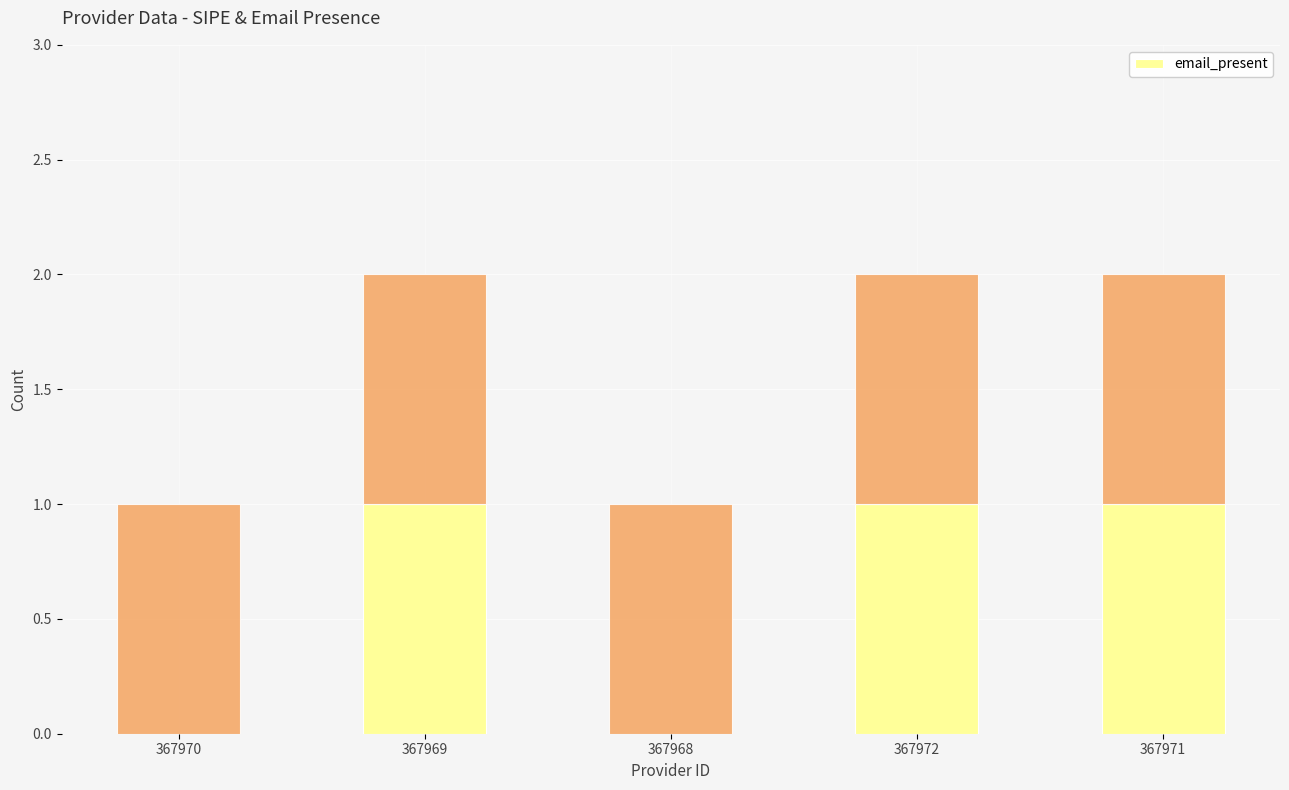

What is the label of the 2nd bar from the left?

367969